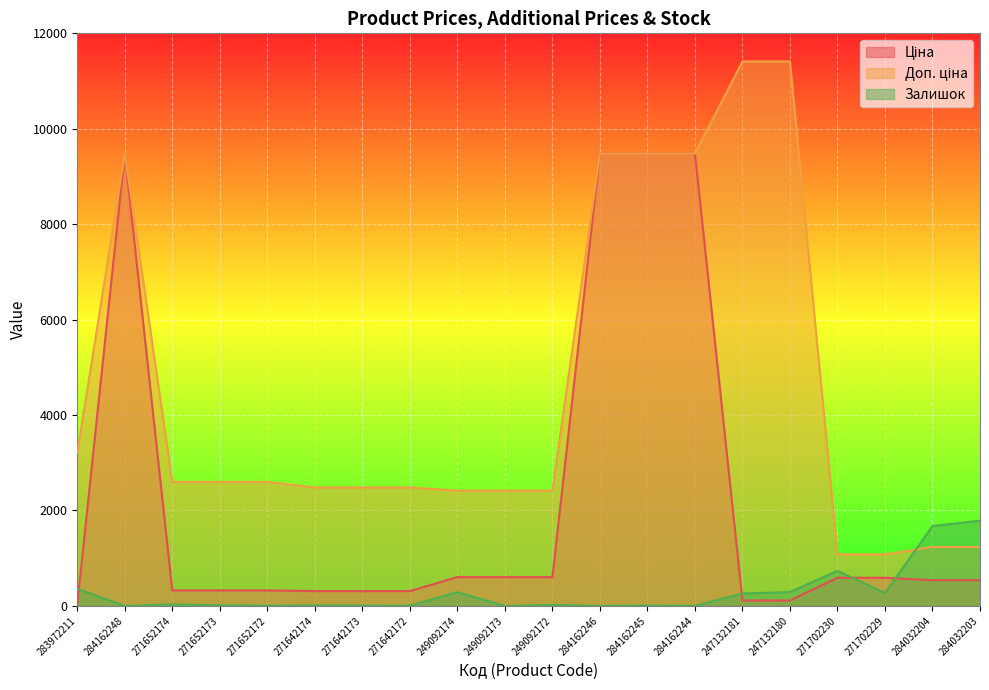

Rank the series by their average value, from lowest to highest.

Залишок, Ціна, Доп. ціна